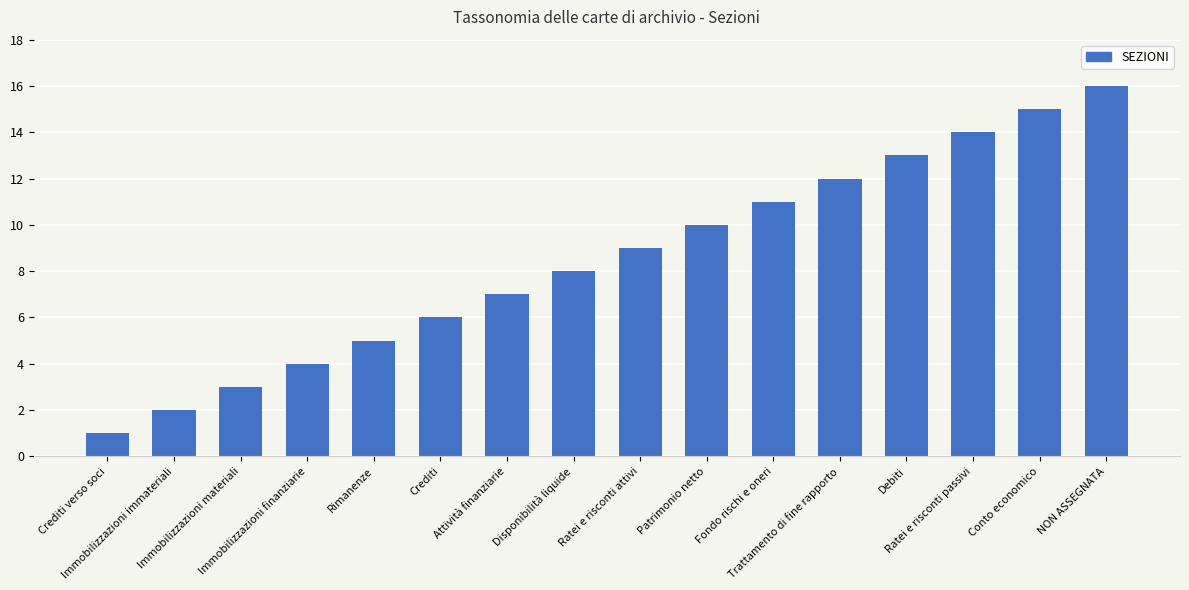

Are the bars horizontal?

No